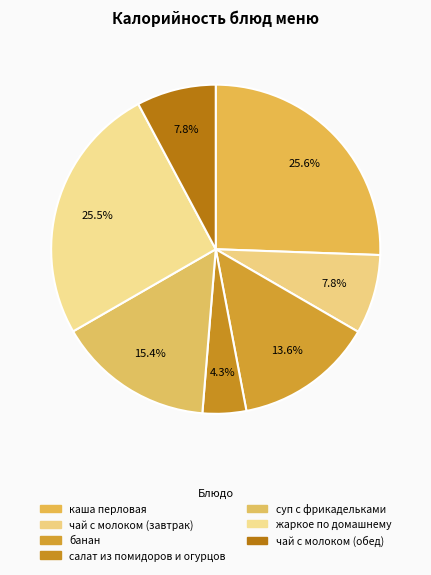

Is it true that банан is 26% of the pie?

False